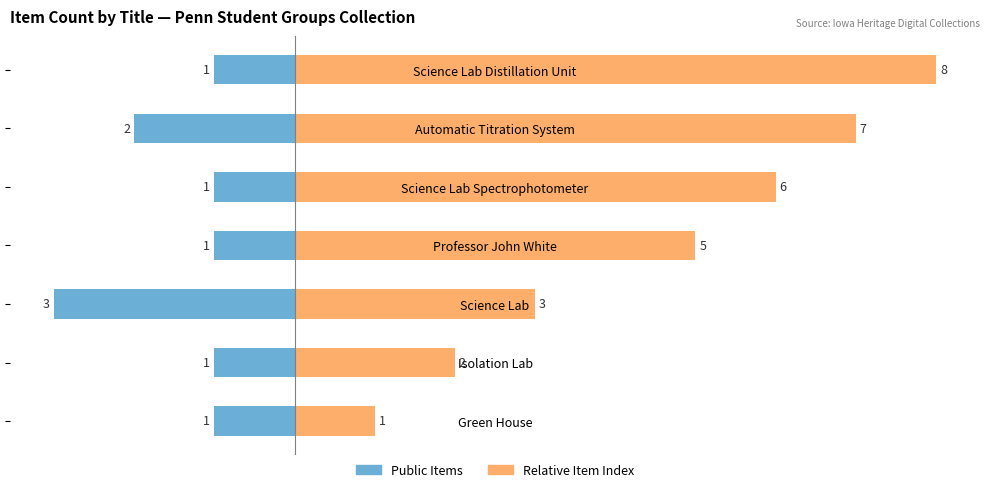

What is the label of the 4th bar from the right?

Professor John White